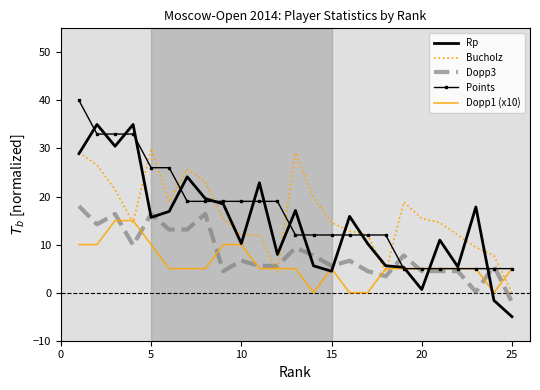

What is the lowest value of the Dopp3 series?

-2.0